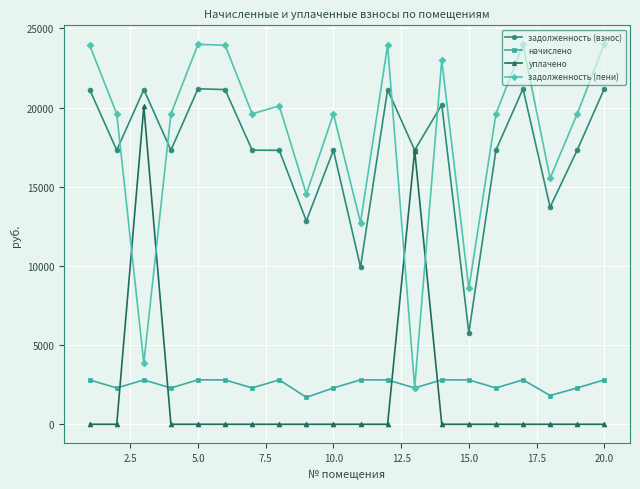

True or false: начислено and задолженность (взнос) cross at least once.

False